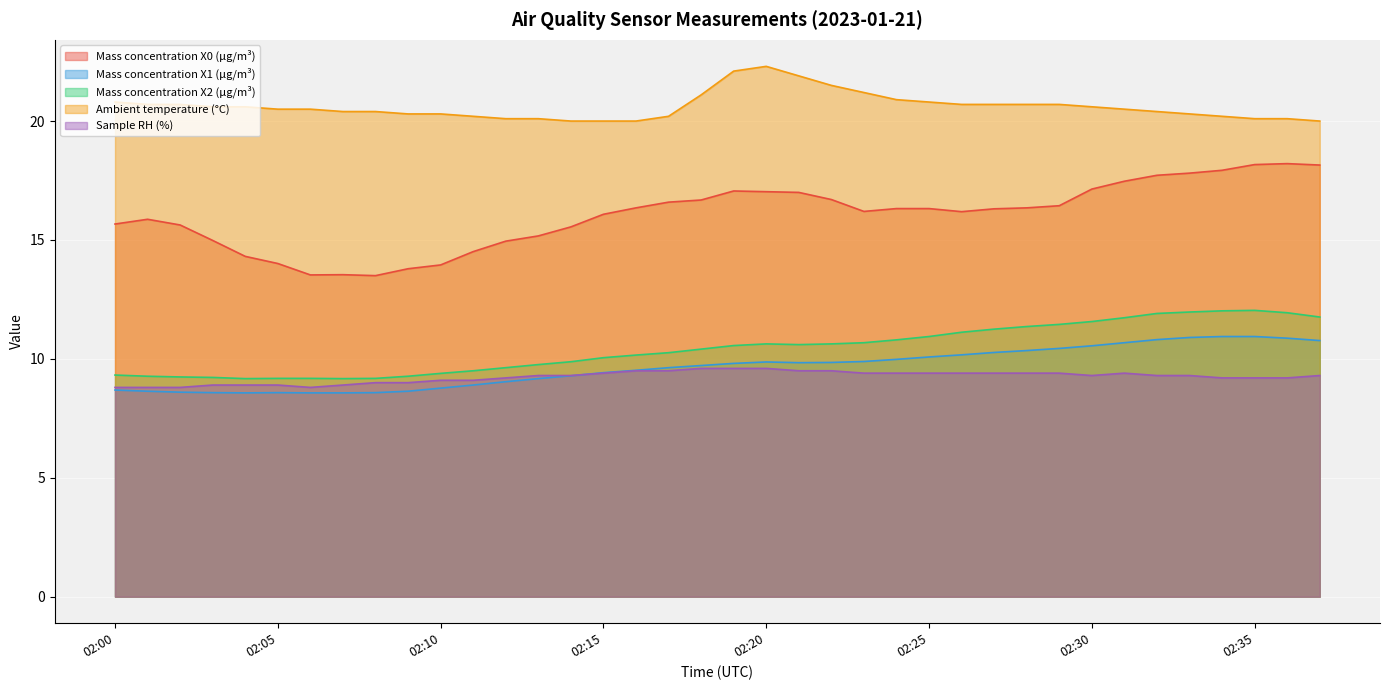

True or false: Mass concentration X2 (μg/m³) and Mass concentration X1 (μg/m³) intersect in this chart.

False